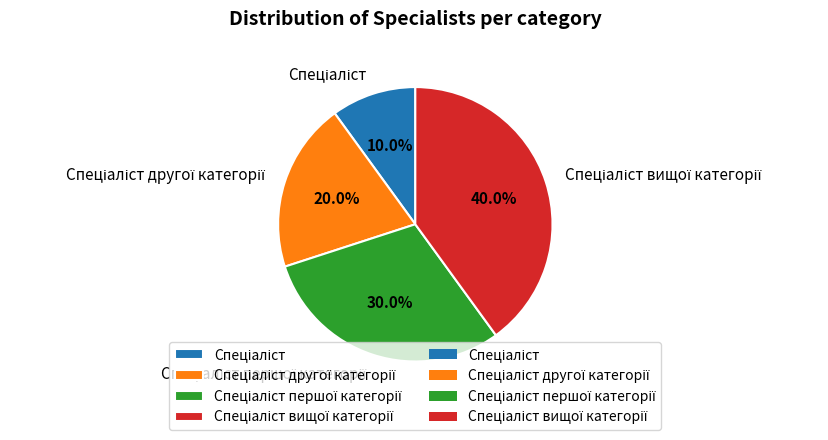

Is there a majority slice in this chart?

No